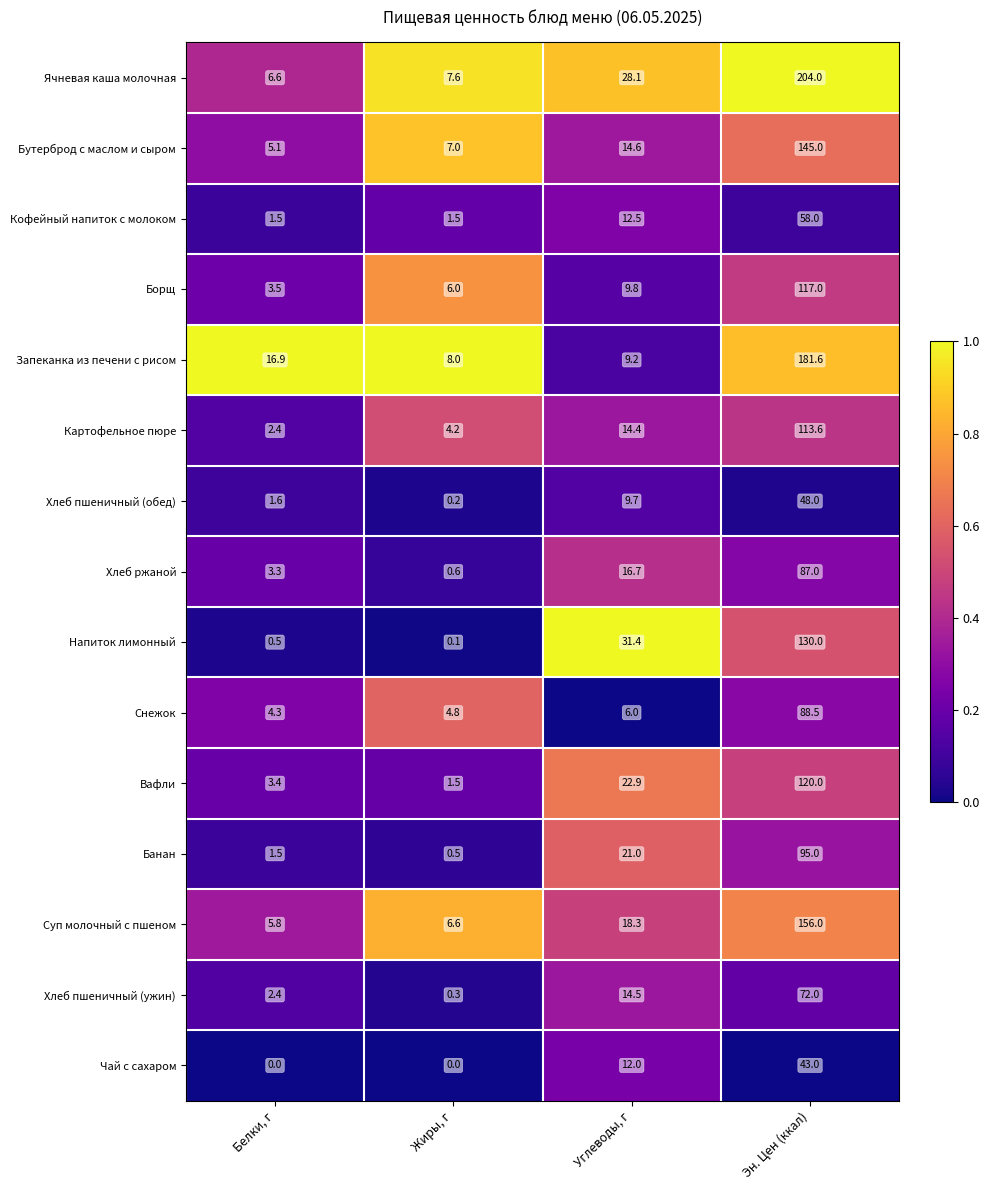

What is the highest value of the Суп молочный с пшеном series?

156.0